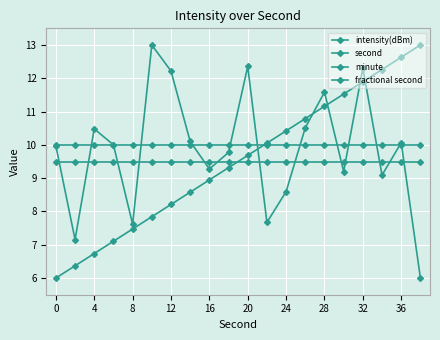

Count the number of categories in the chart.

20